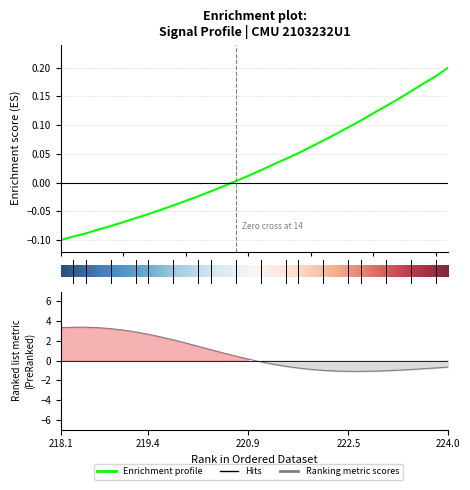

True or false: the data shows 0.1 at 223.9802.

False